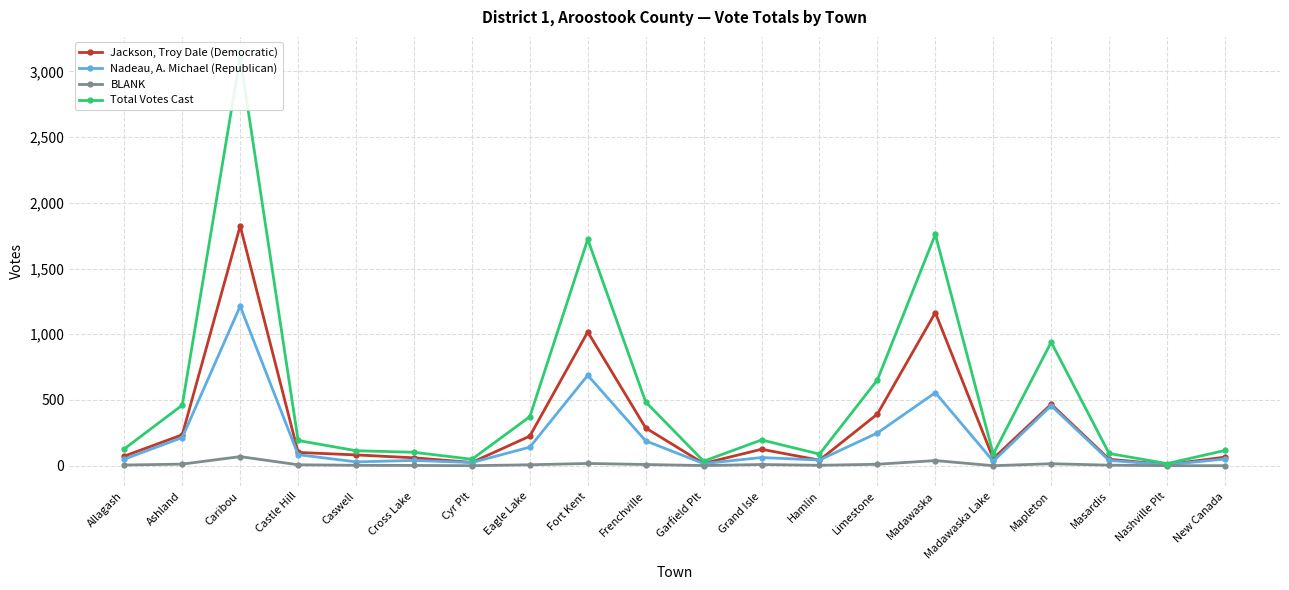

What is the sum of the Jackson, Troy Dale (Democratic) values at Cyr Plt and Ashland?

260